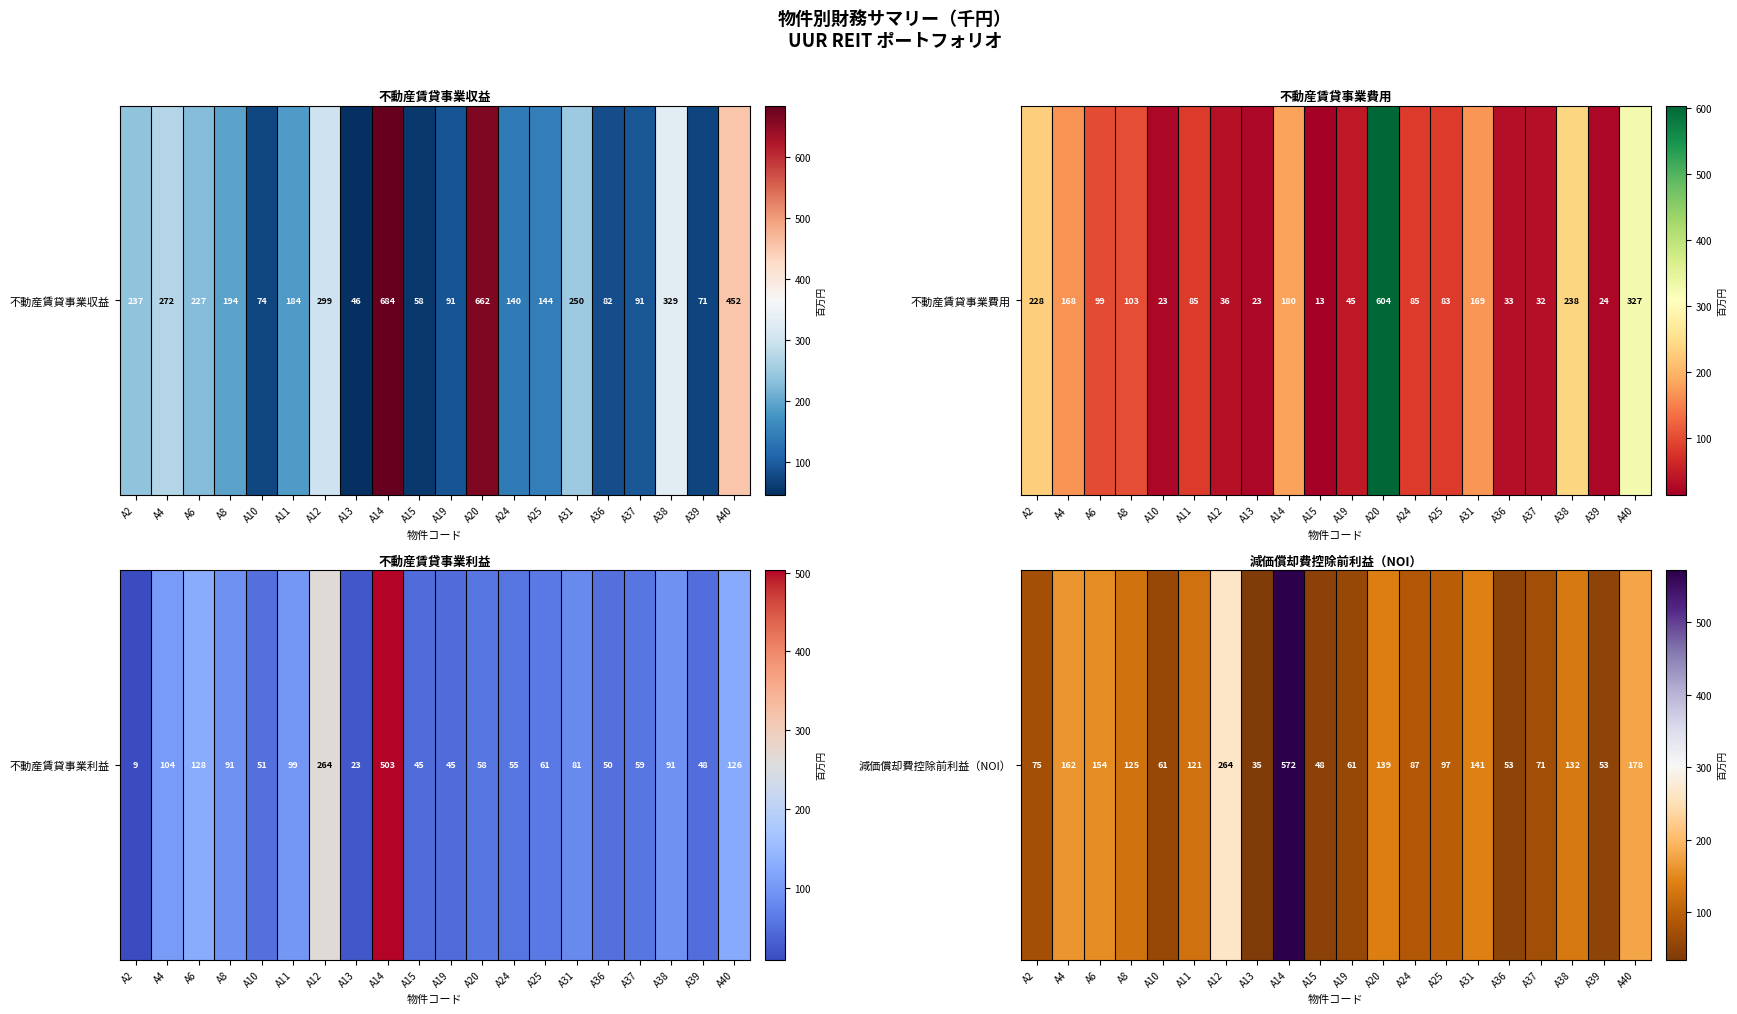

Rank the categories by value from lowest to highest.

A13, A15, A39, A36, A10, A19, A37, A2, A24, A25, A11, A8, A38, A20, A31, A6, A4, A40, A12, A14